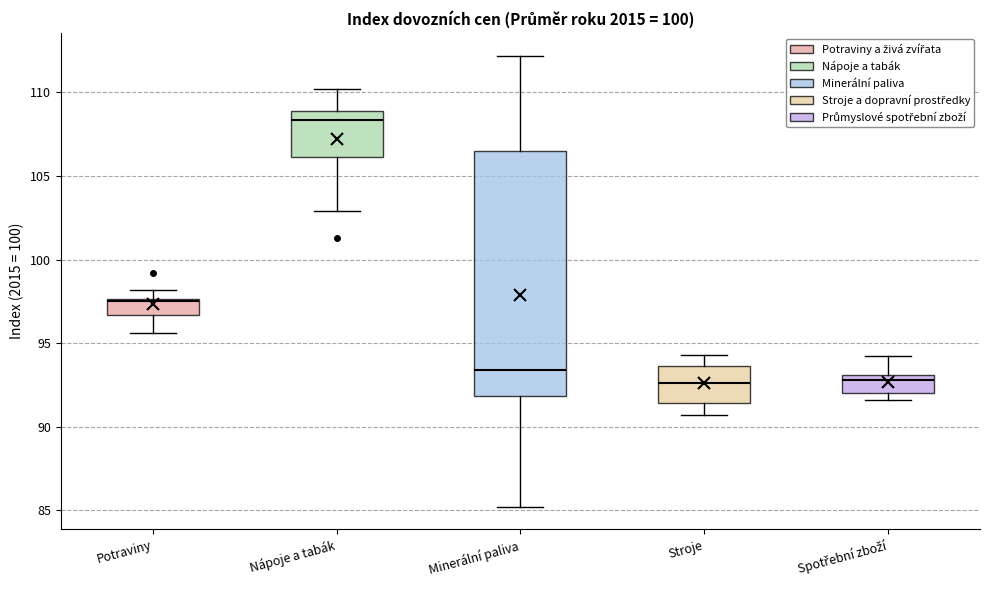

Which box's median line is the highest?

Nápoje a tabák